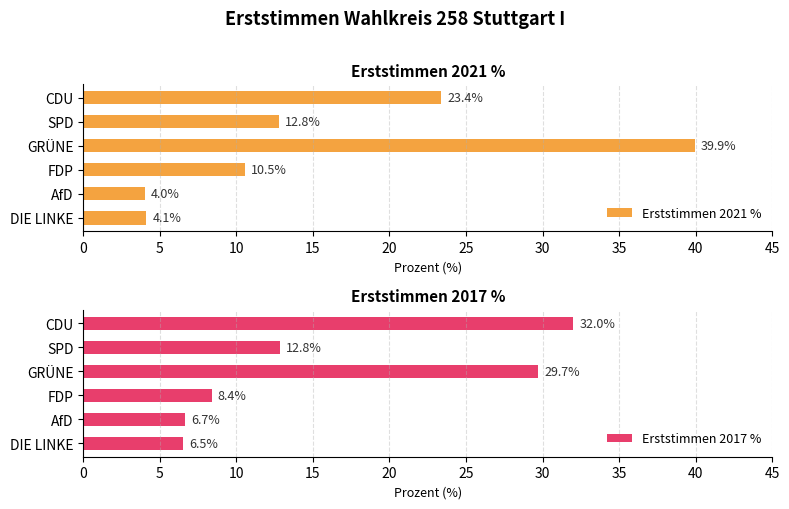

At how many categories does at least one series exceed 30?

2